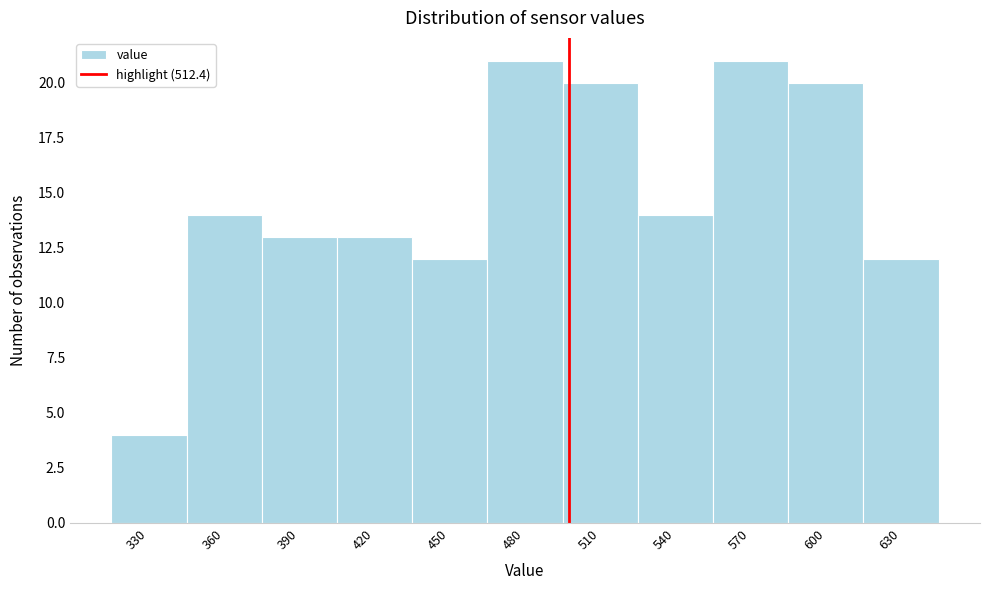

Reading right to left, extract all data points from this chart.

12	20	21	14	20	21	12	13	13	14	4